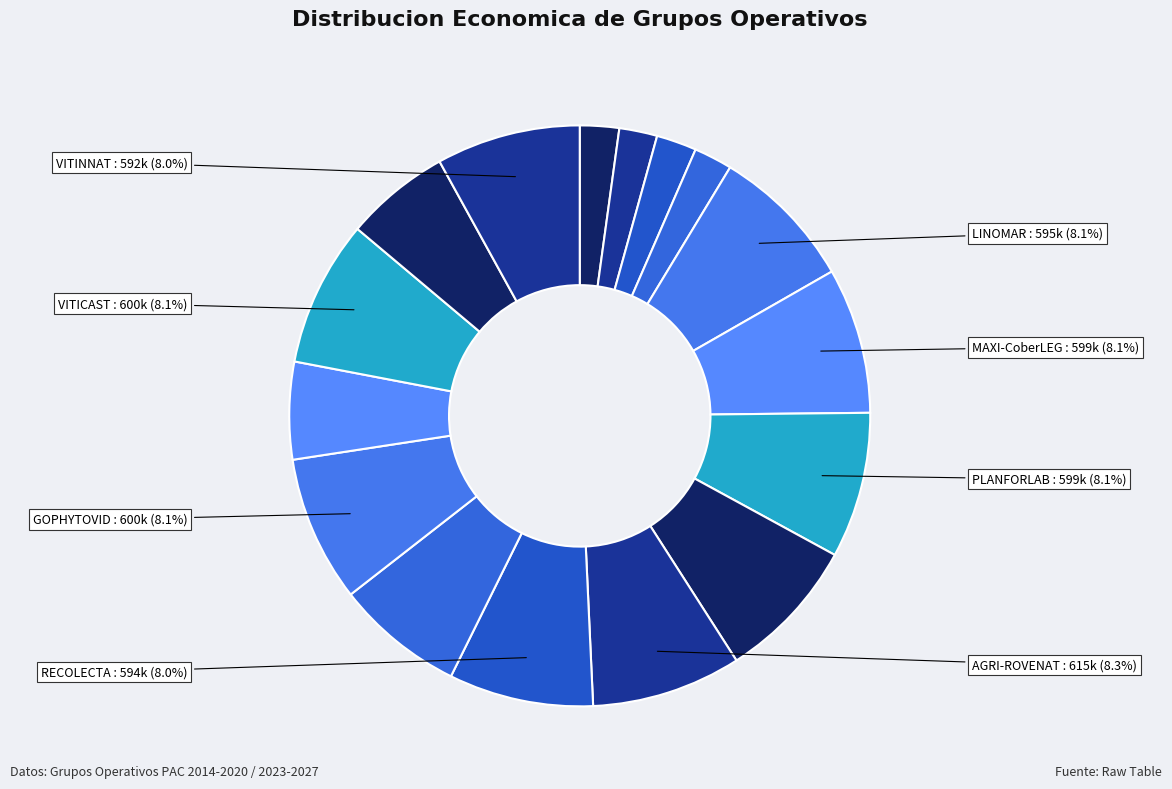

Rank the categories by value from highest to lowest.

AGRI-ROVENAT, VITICAST, GOPHYTOVID, PLANFORLAB, MAXI-CoberLEG, LINOMAR, RECOLECTA, VITINNAT, DRONSAFE, IDEAS, TECNOGAR, CITRUS, SIMBIOSIS API-AGRO, LUPULINAECOCAM, PISTACLON, UPA MADRID